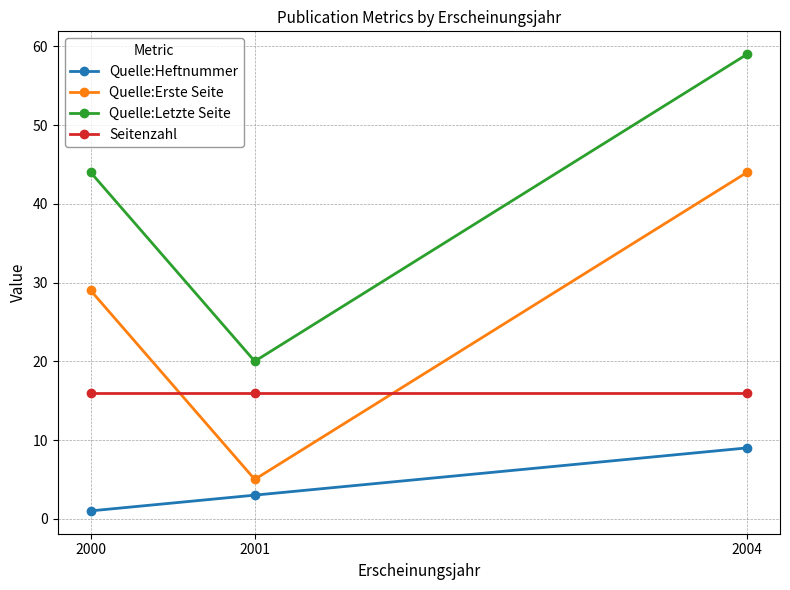

Which series has the largest total across all categories?

Quelle:Letzte Seite